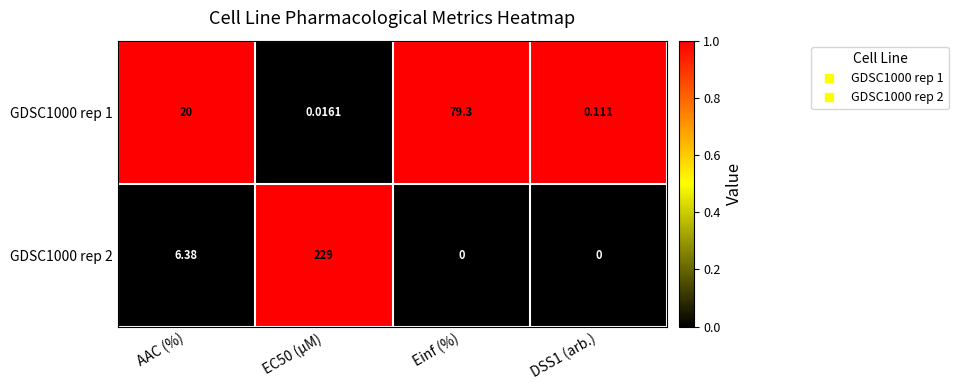

Rank the series by their maximum value, from highest to lowest.

GDSC1000 rep 2, GDSC1000 rep 1